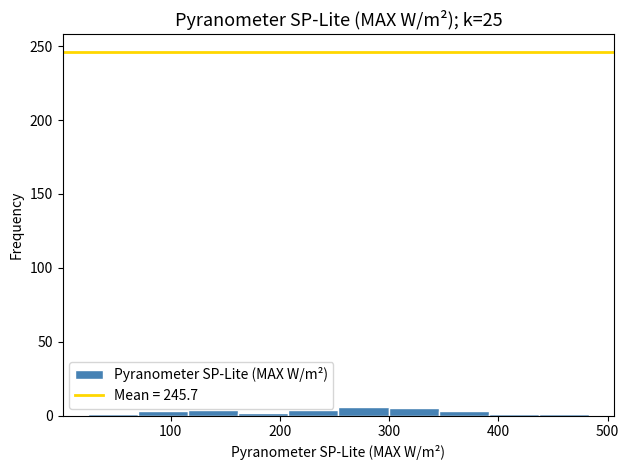

Reading left to right, list every bar in this chart as the range it spans on the x-axis followed by its height. Neither the bar edges nor the heights are printed on the chart, so give them approximately, as read against the axes.

20 to 70: under 5
70 to 120: under 5
120 to 160: under 5
160 to 210: under 5
210 to 250: under 5
250 to 300: 5
300 to 350: 5
350 to 390: under 5
390 to 440: under 5
440 to 480: under 5